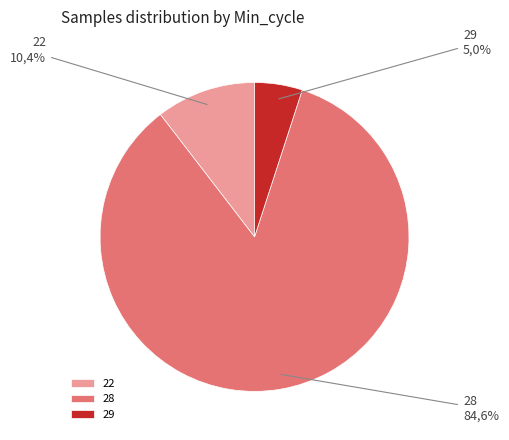

Approximately how many times larger is the value at 28 compared to 28?

1.0